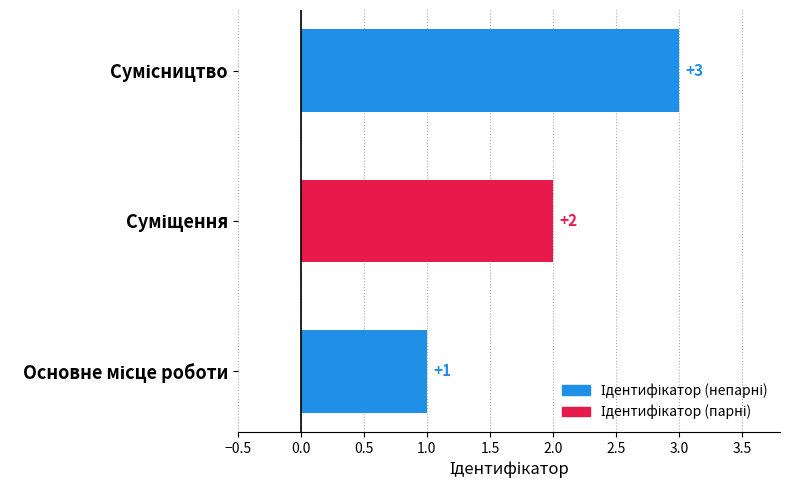

How many values are between 1 and 3?

3